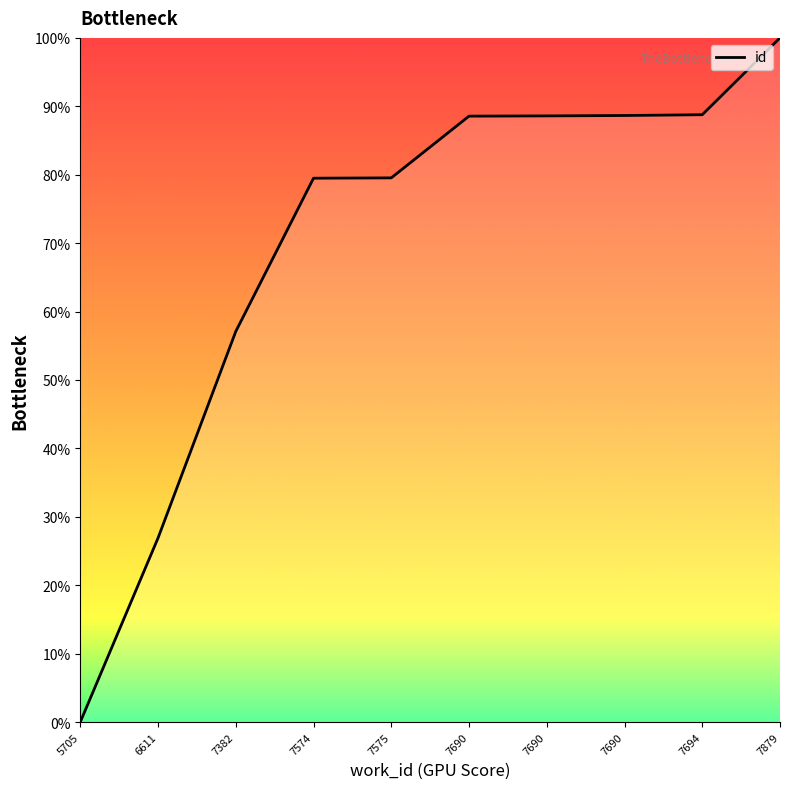

Count the number of values greater than 88.

5